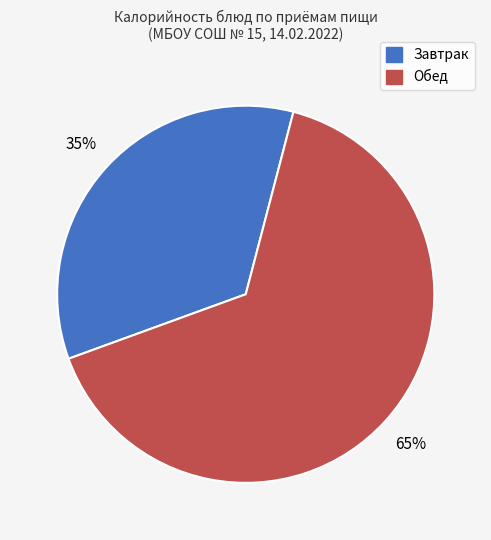

Is there a majority slice in this chart?

Yes